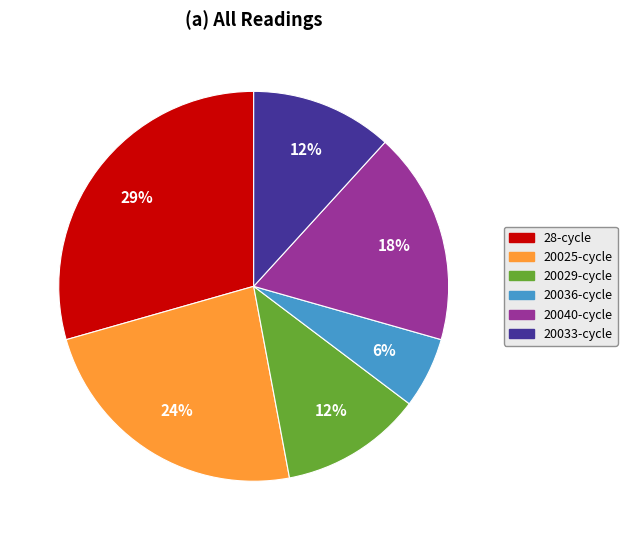

What is the smallest slice in the pie chart?

20036-cycle